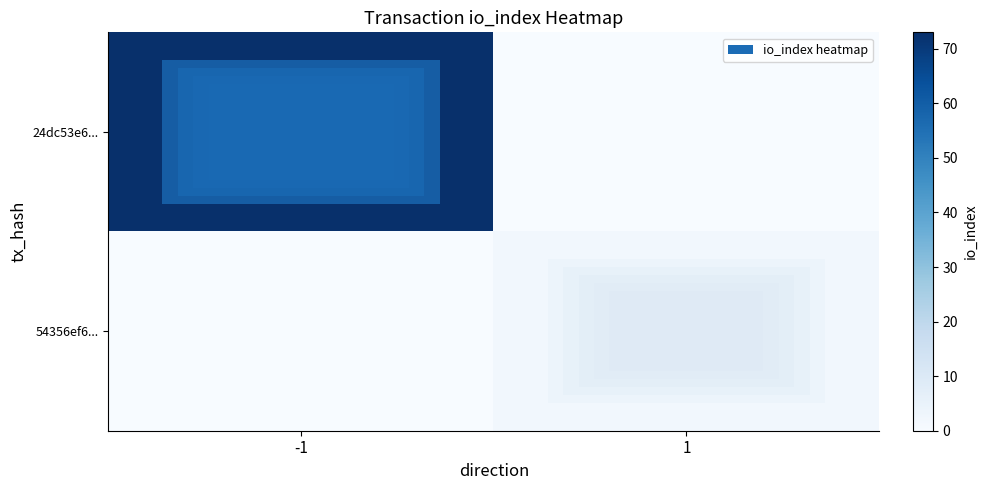

Which series changed the most between -1 and 1?

24dc53e6...